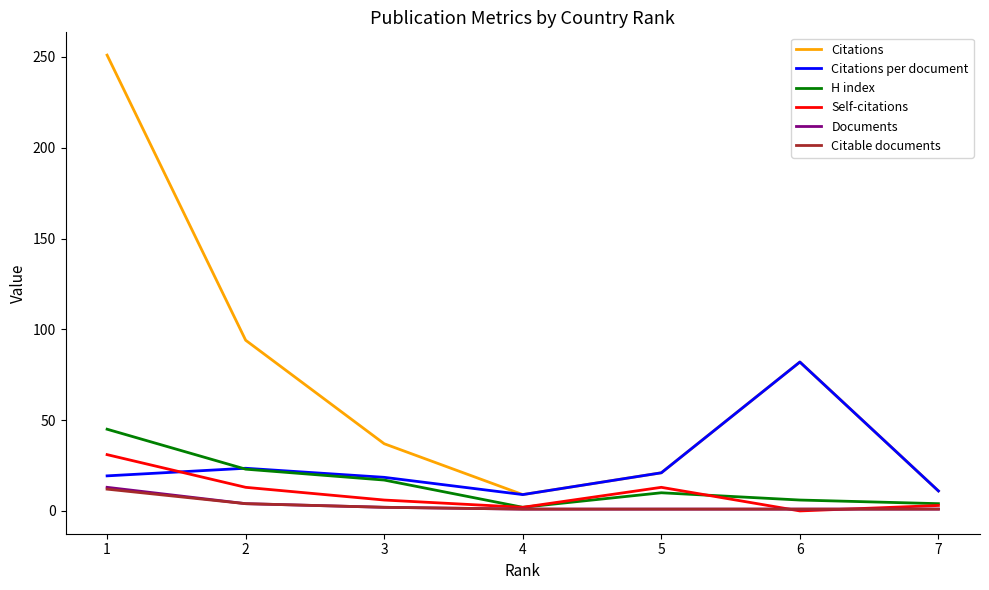

What is the sum of all Citations values?

505.0